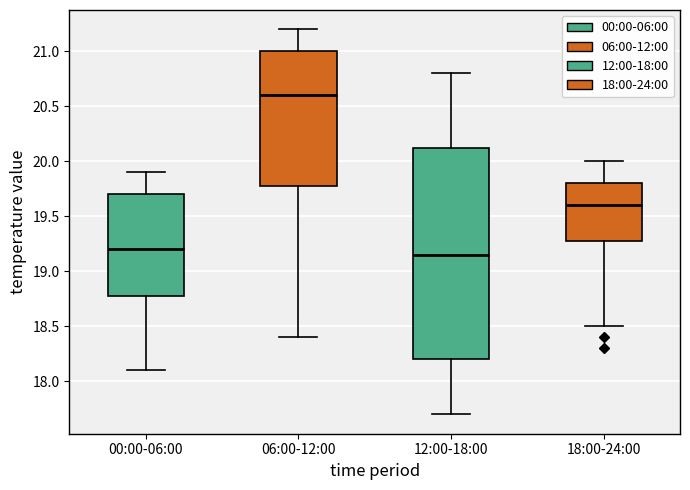

Where is the lower edge of the box for 06:00-12:00 on the y-axis? The values are not printed on the chart, so give them approximately, as read against the axis.

19.80